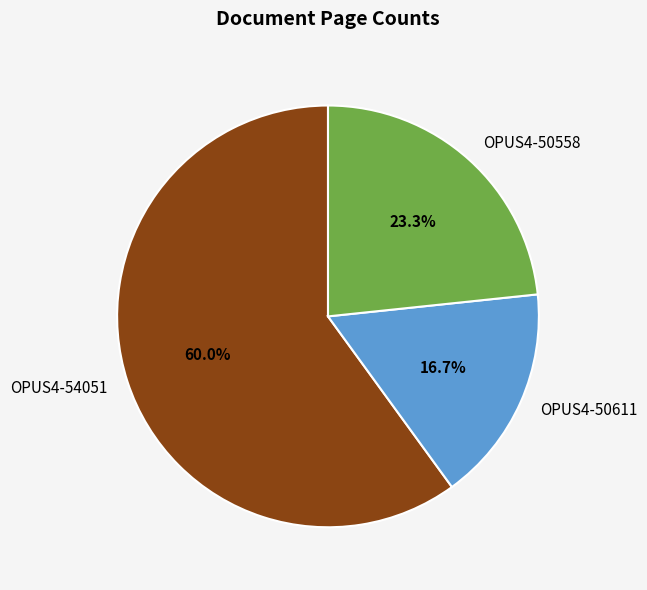

Which category has the biggest portion of the pie?

OPUS4-54051